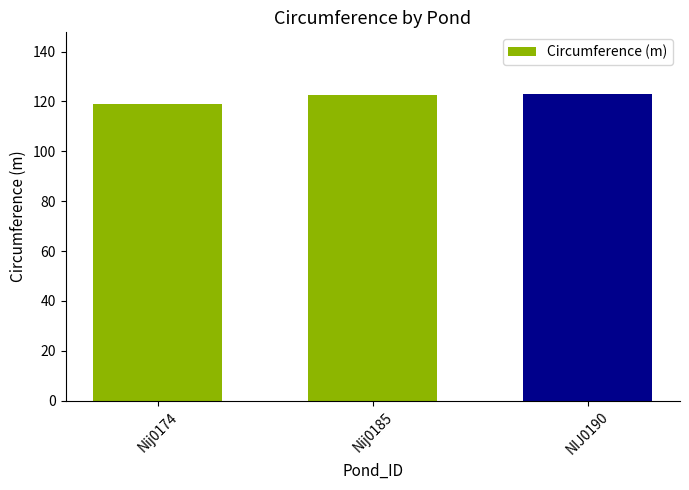

Approximately how many times larger is the value at Nij0185 compared to Nij0174?

1.0